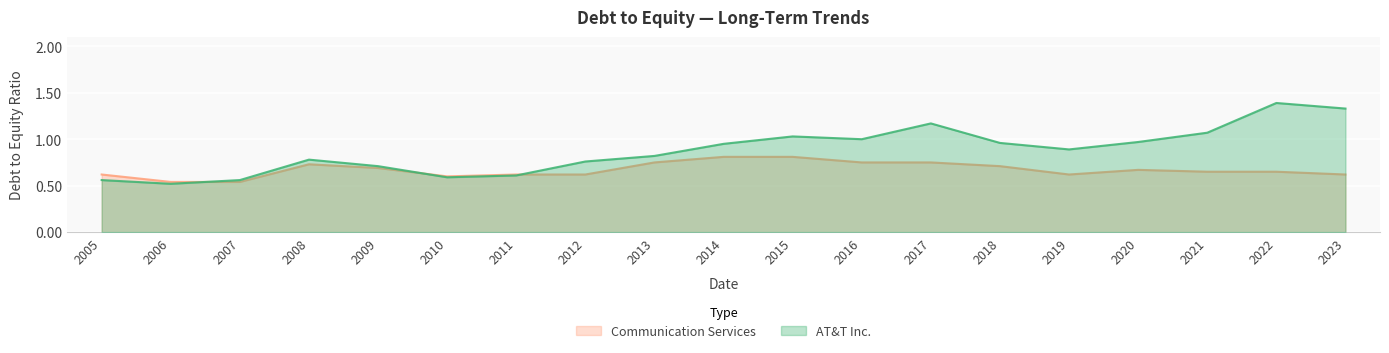

What is the minimum value for AT&T Inc.?

0.5